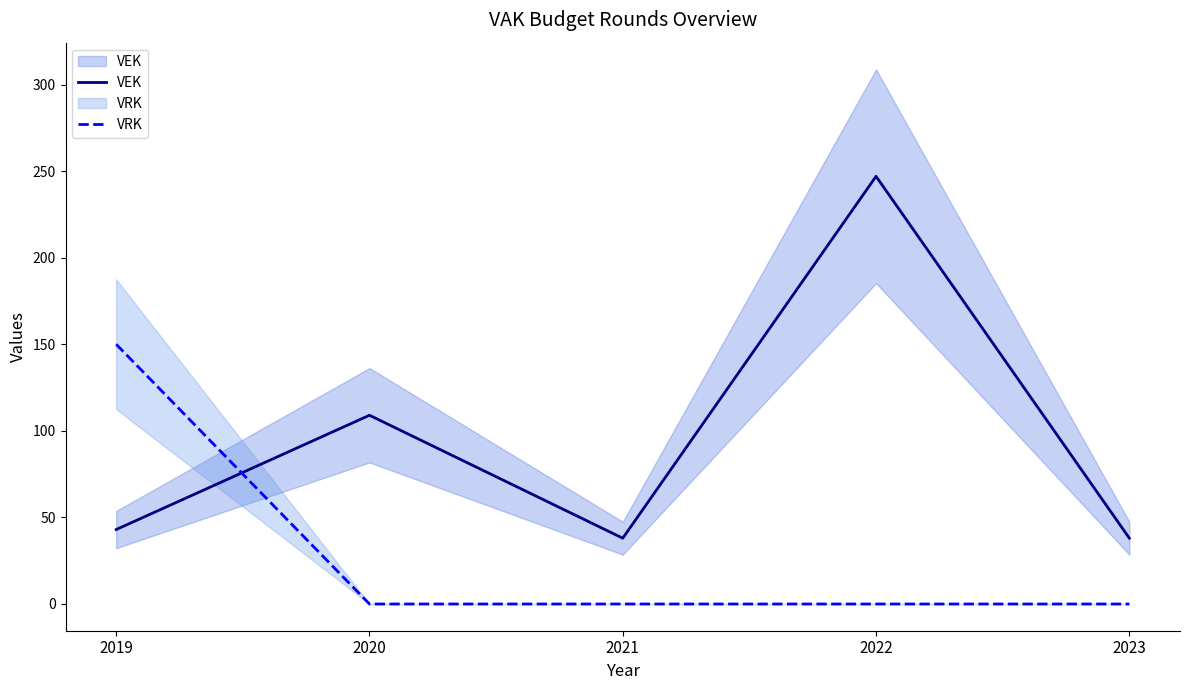

Where is the first local minimum for VEK?

2021